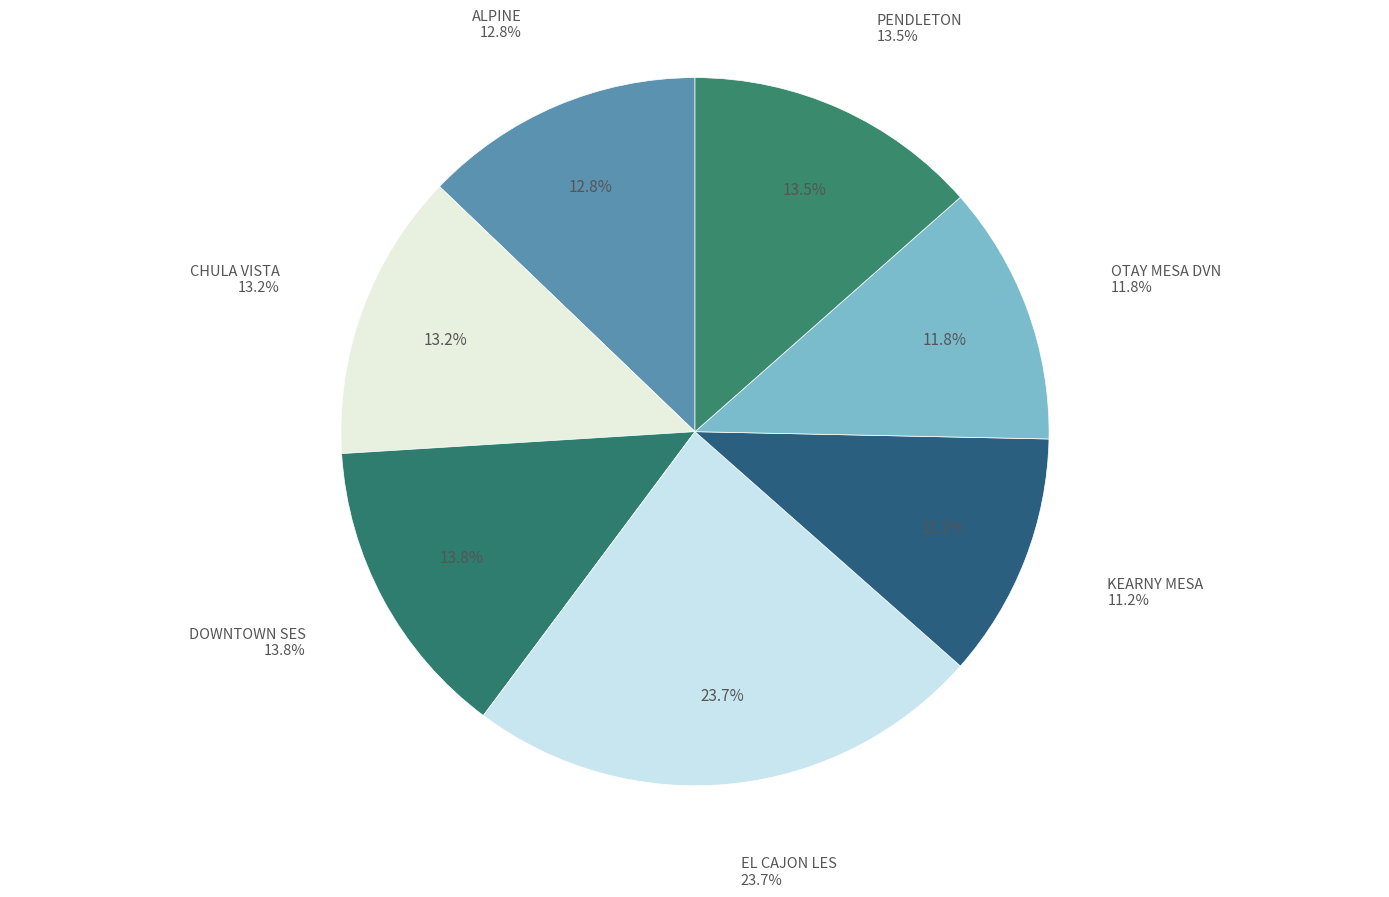

Which has a higher value, PENDLETON or KEARNY MESA?

PENDLETON